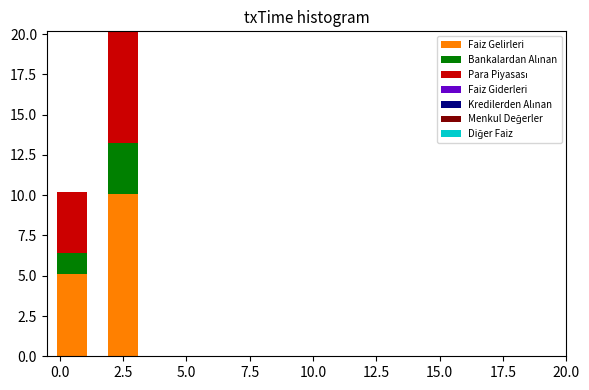

True or false: Faiz Gelirleri has a value of 10.1 at 2.5.

True